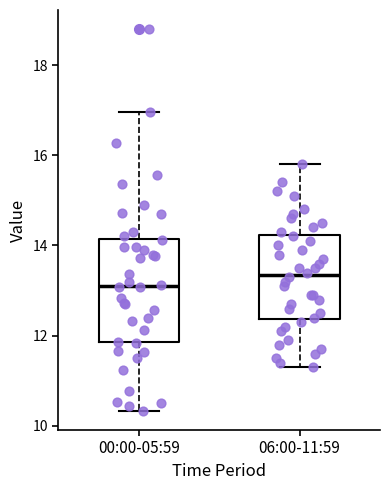

Where is the upper edge of the box for 00:00-05:59 on the y-axis? The values are not printed on the chart, so give them approximately, as read against the axis.

14.2